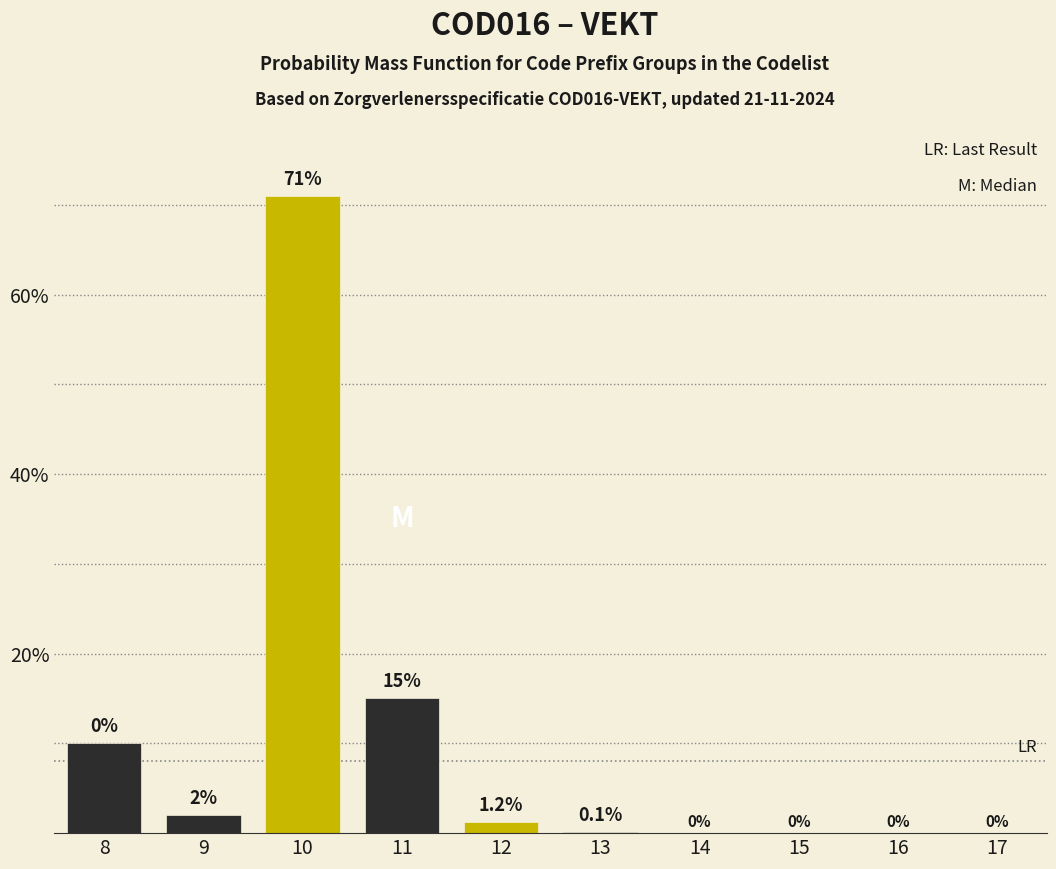

Reading left to right, transcribe all the data shown in this chart.

8=10.0	9=2.0	10=71.0	11=15.0	12=1.2	13=0.1	14=0.0	15=0.0	16=0.0	17=0.0